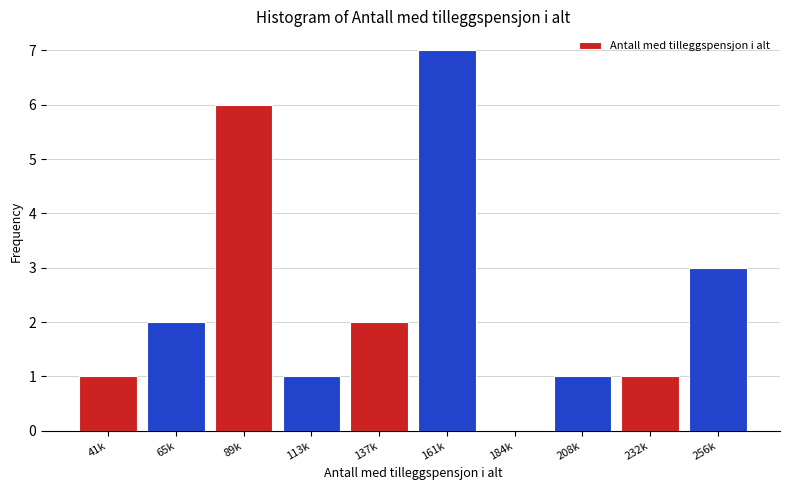

Reading left to right, transcribe all the data shown in this chart.

41k=1	65k=2	89k=6	113k=1	137k=2	161k=7	184k=0	208k=1	232k=1	256k=3